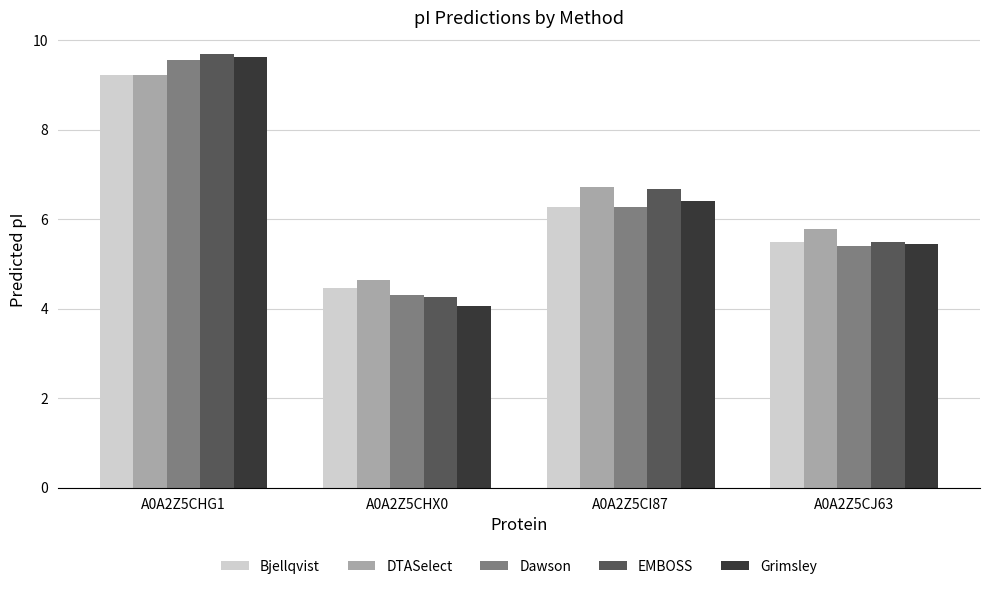

Is the value of EMBOSS at A0A2Z5CI87 greater than the value of Bjellqvist at A0A2Z5CHG1?

No